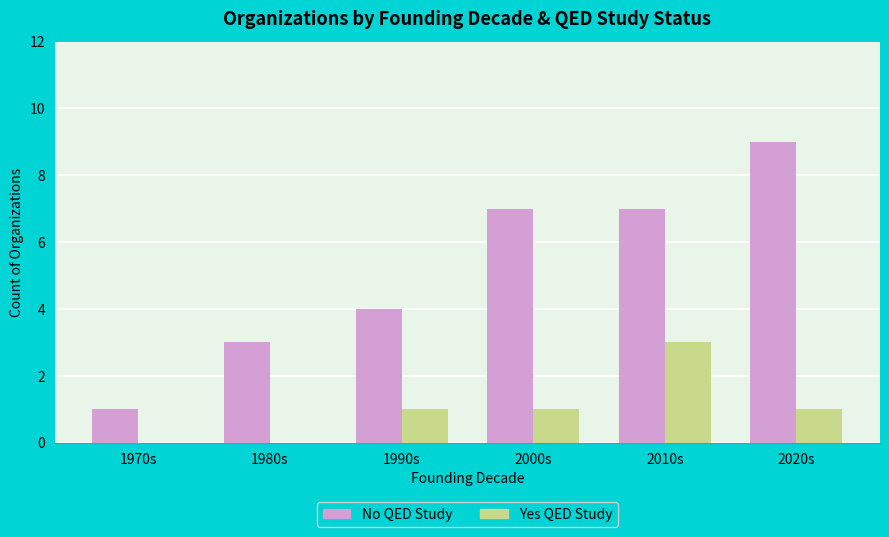

What is the sum of the Yes QED Study values at 2000s and 2020s?

2